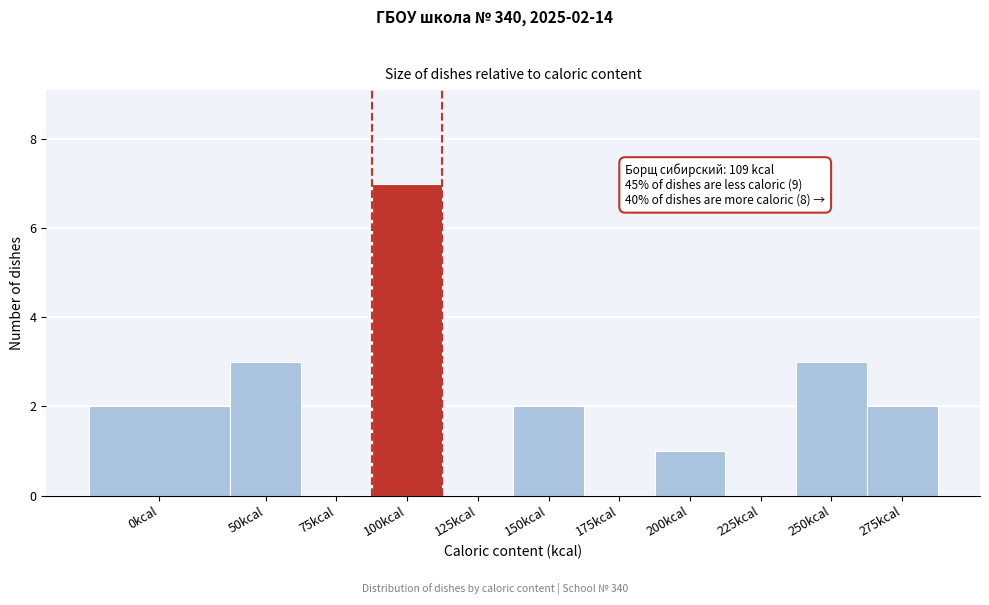

Reading right to left, transcribe all the data shown in this chart.

275kcal=2	250kcal=3	225kcal=0	200kcal=1	175kcal=0	150kcal=2	125kcal=0	100kcal=7	75kcal=0	50kcal=3	0kcal=2